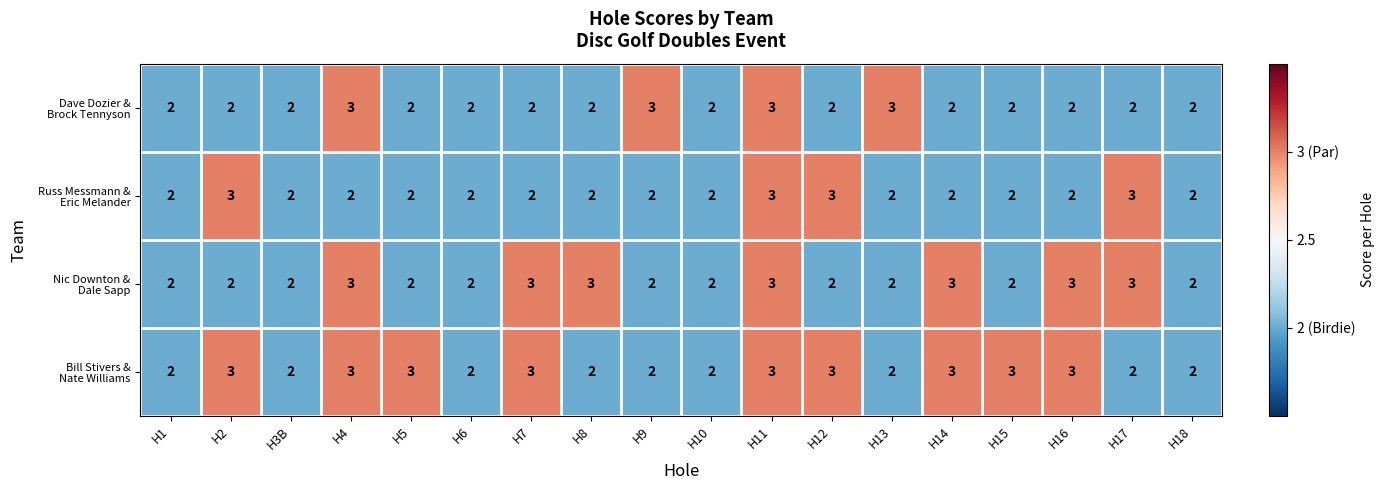

What is the total value across all series at H12?

10